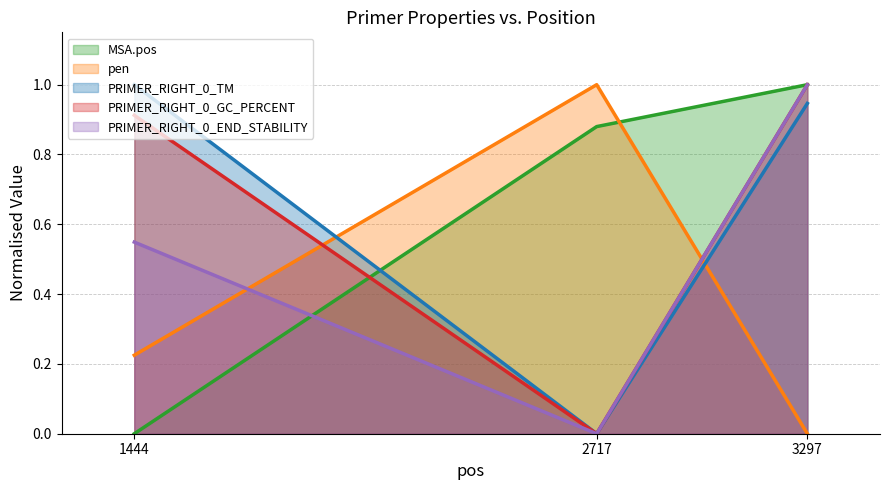

The PRIMER_RIGHT_0_TM series shows 1.6 at 3297. True or false?

False